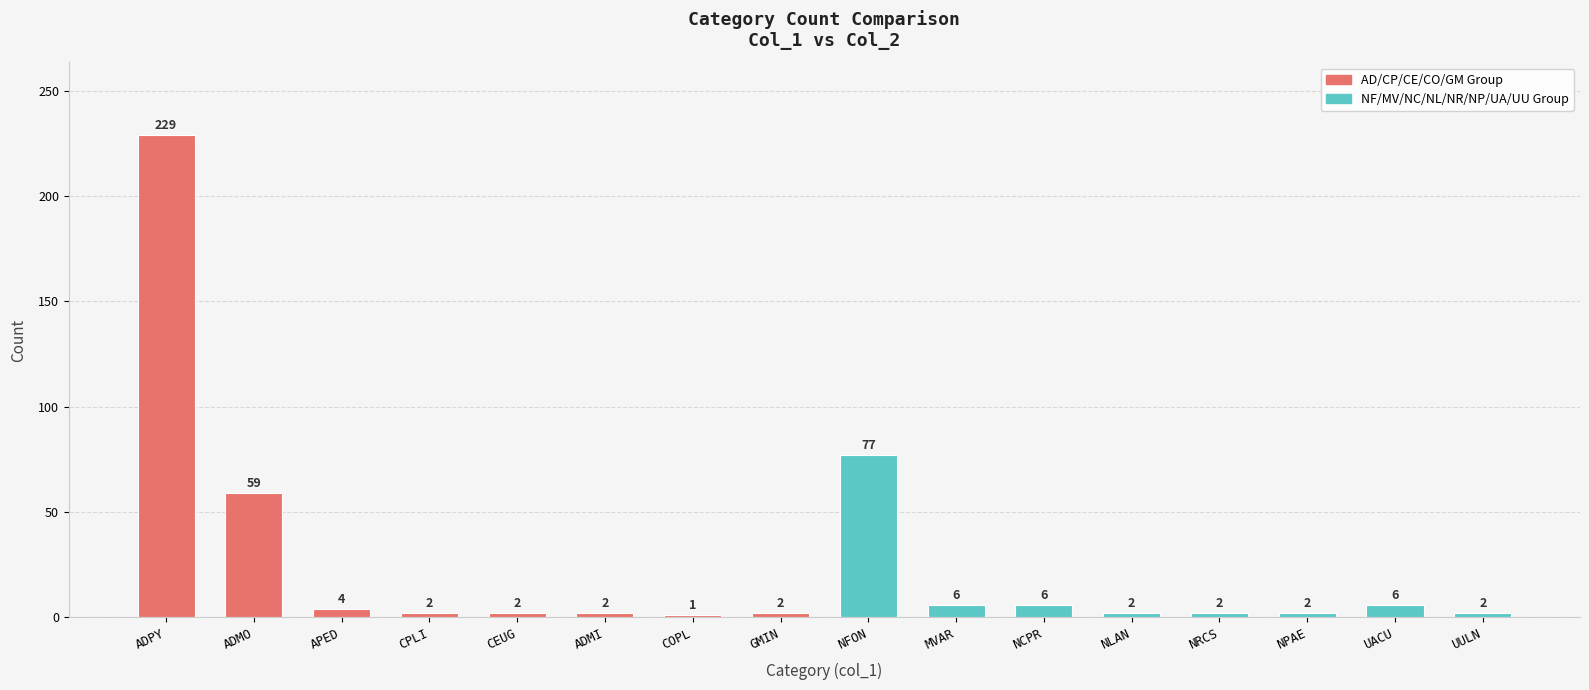

What value does the data have at MVAR?

6